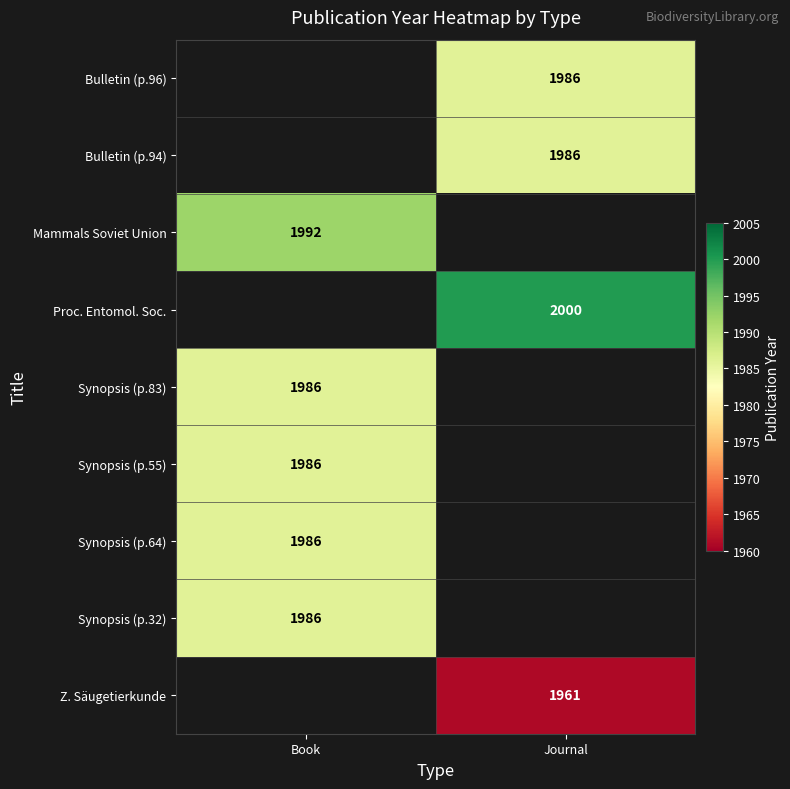

Is it true that Synopsis (p.64) equals 1104 at Book?

False